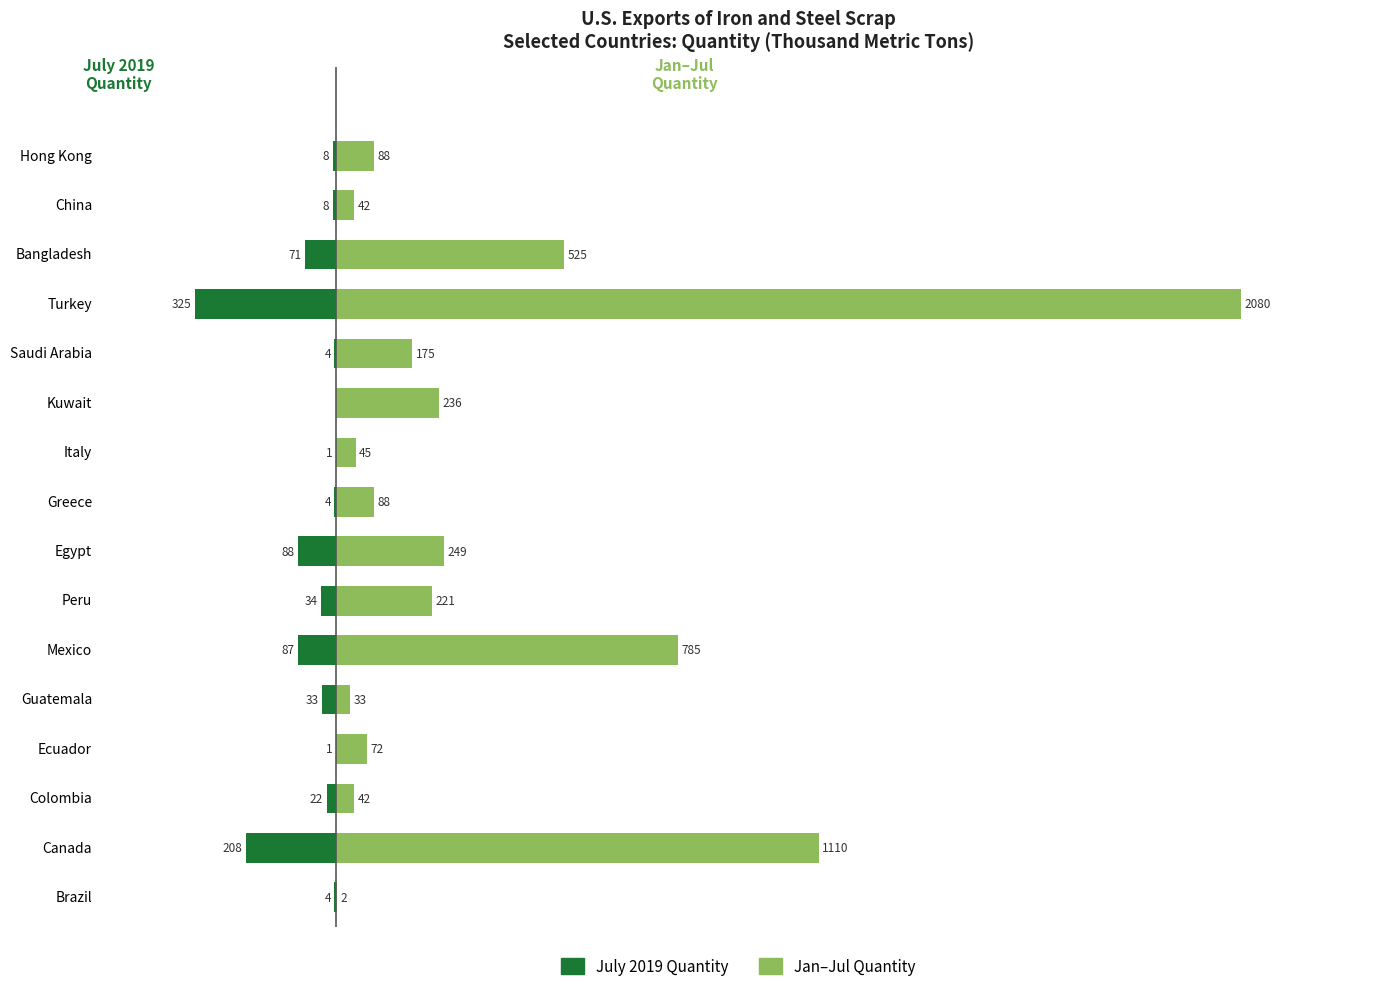

What is the greatest value displayed?

2080